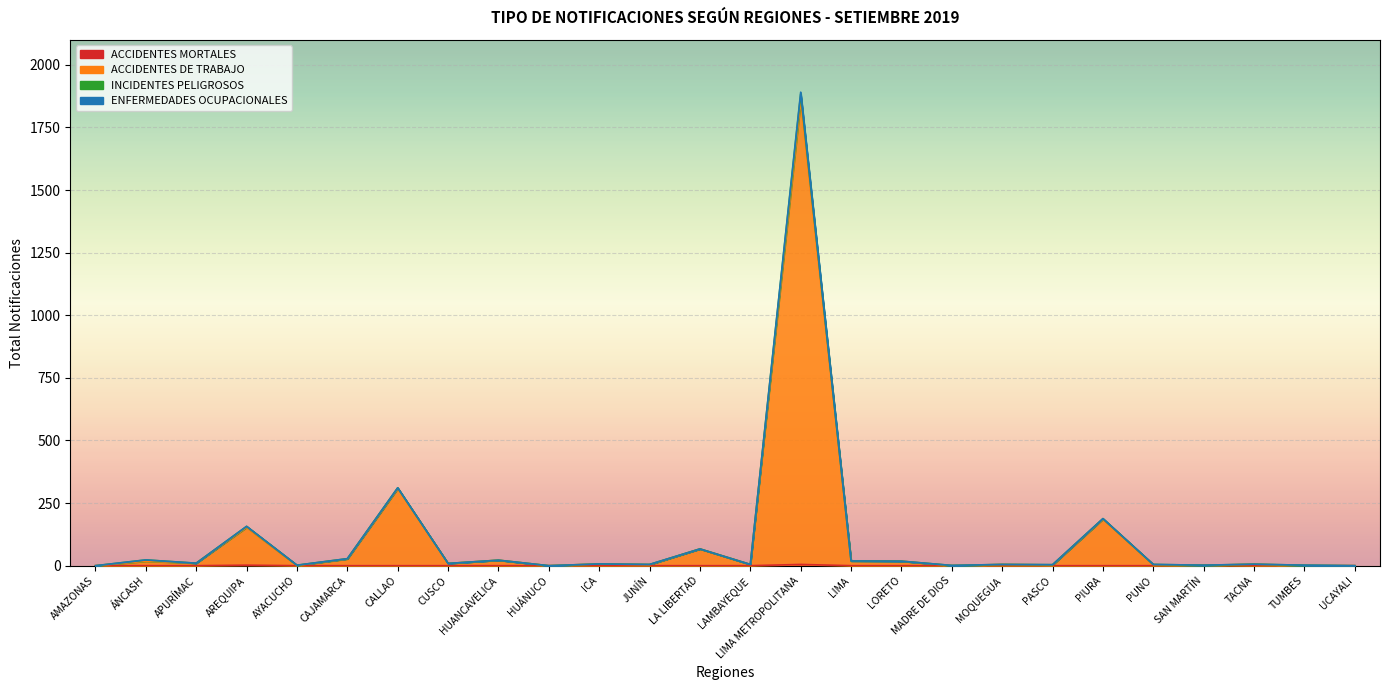

What is the sum of all ENFERMEDADES OCUPACIONALES values?

2787